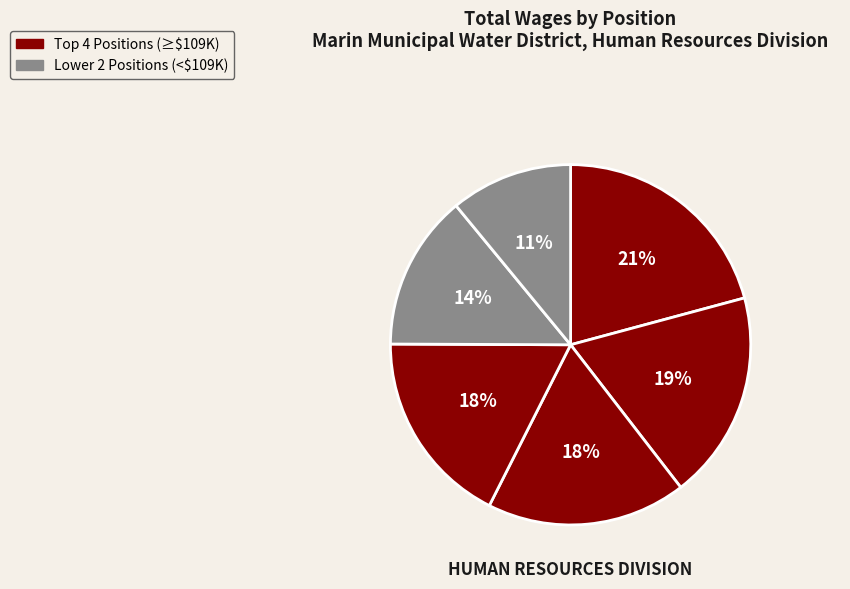

How many segments does this pie chart have?

6